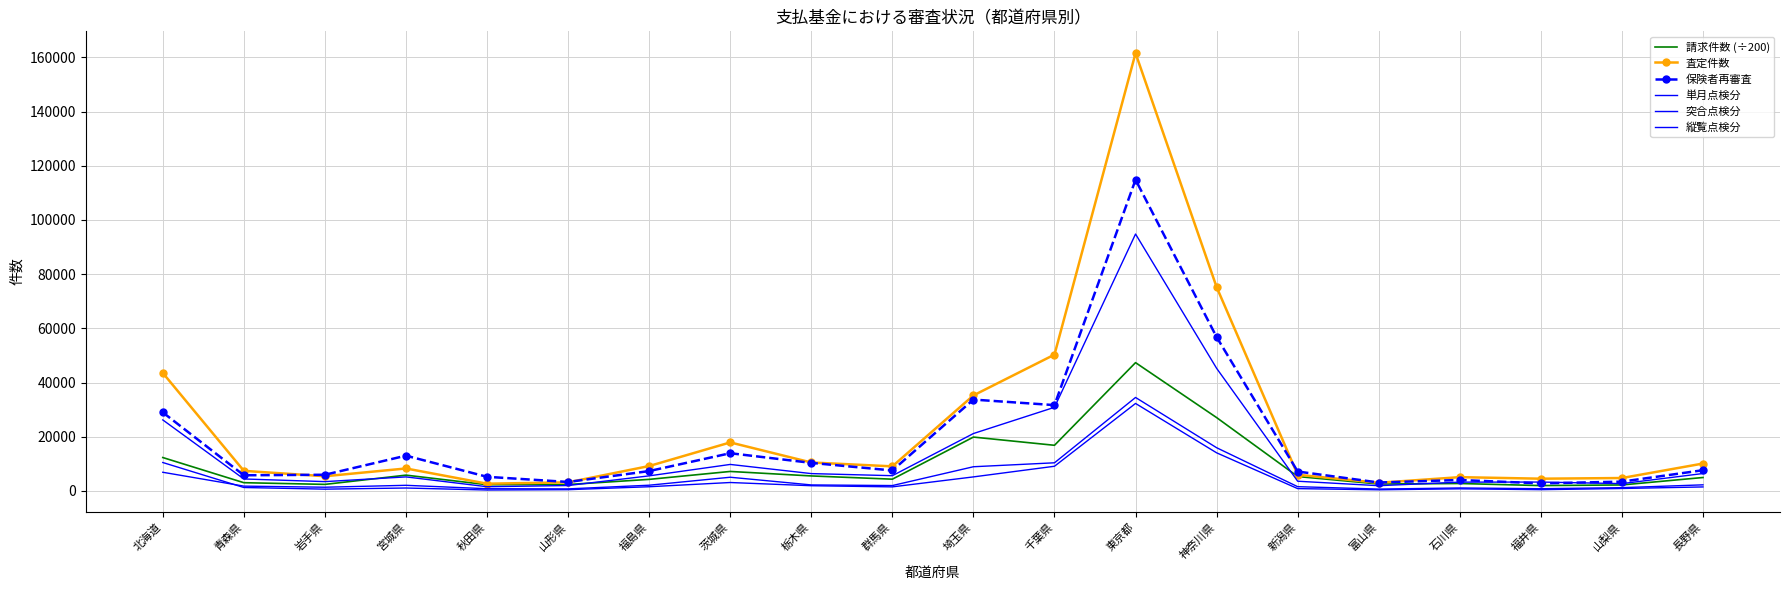

What is the sum of the 査定件数 values at 石川県 and 福井県?

9563.0